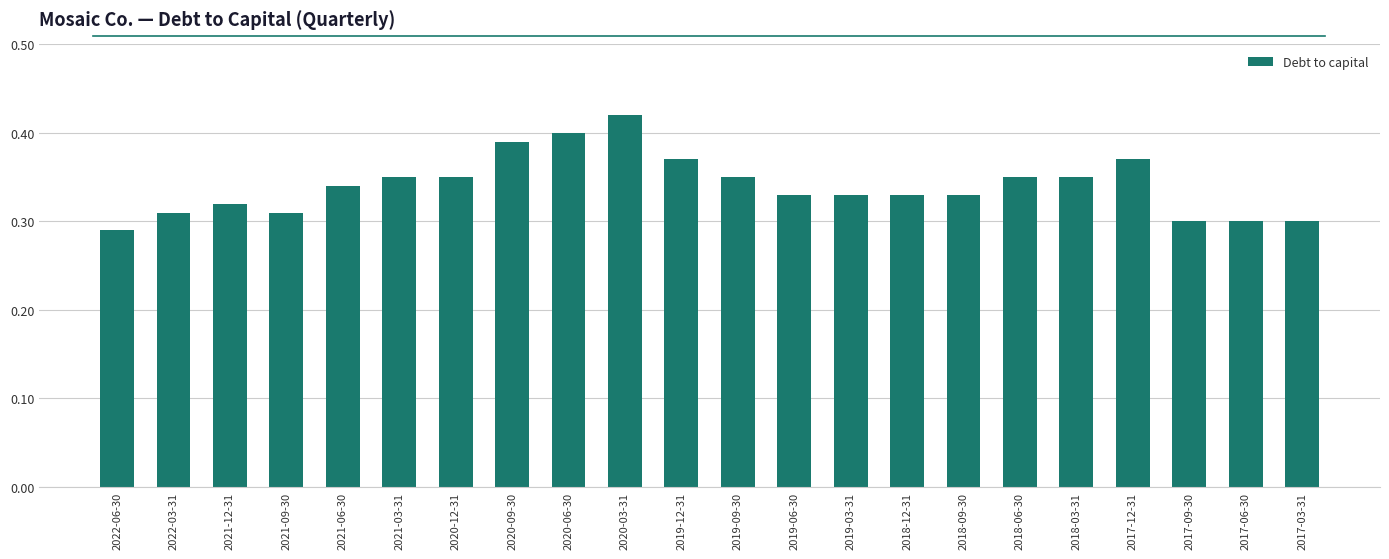

At which category does the chart reach its minimum across all series?

2022-06-30